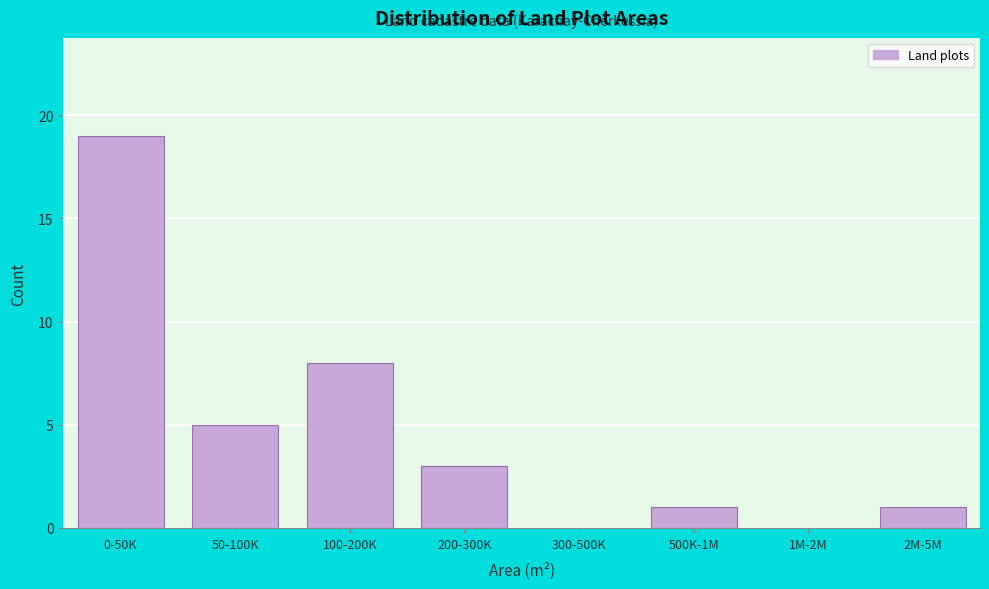

Reading left to right, transcribe all the data shown in this chart.

0-50K=19	50-100K=5	100-200K=8	200-300K=3	300-500K=0	500K-1M=1	1M-2M=0	2M-5M=1